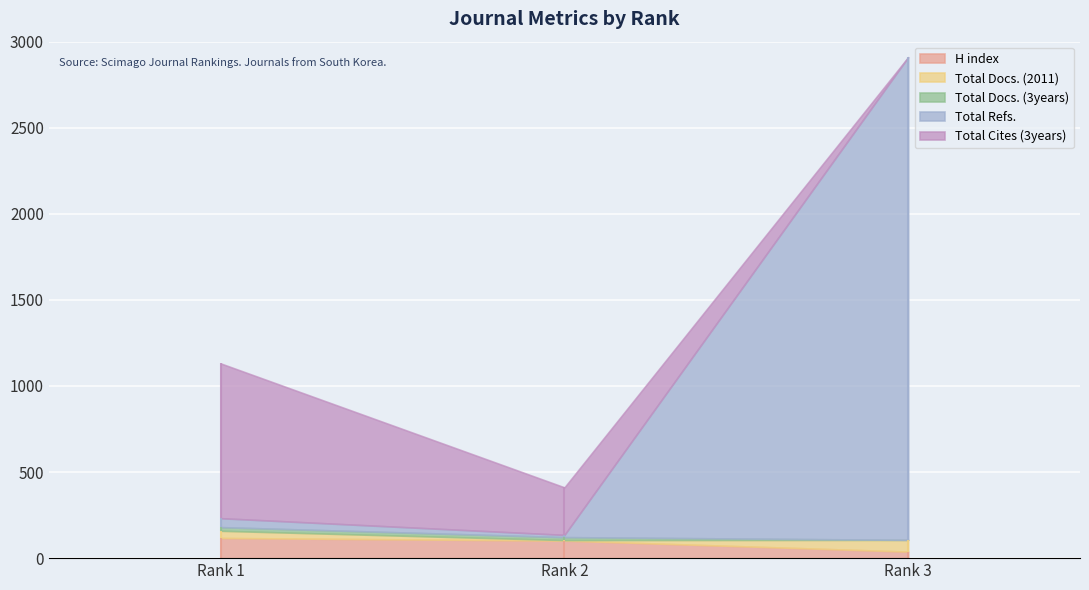

Which category has the lowest value in the H index series?

Rank 3